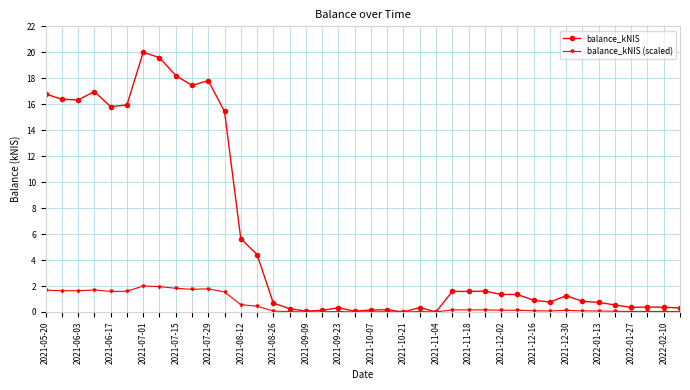

What is the value of the balance_kNIS (scaled) point at the 4th from the left?

1.7